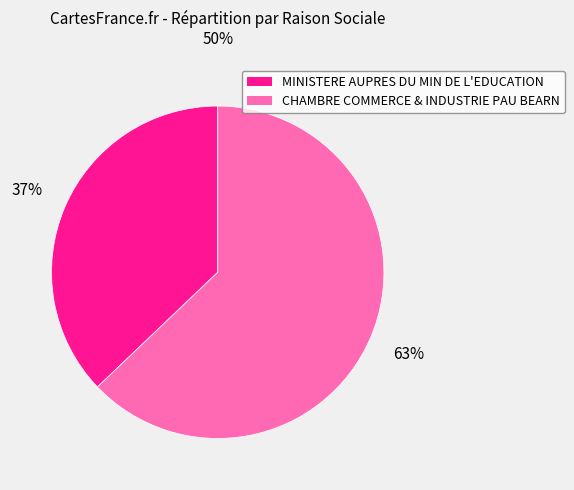

To the nearest percent, what is the difference between the largest and smallest slice percentages?

26%